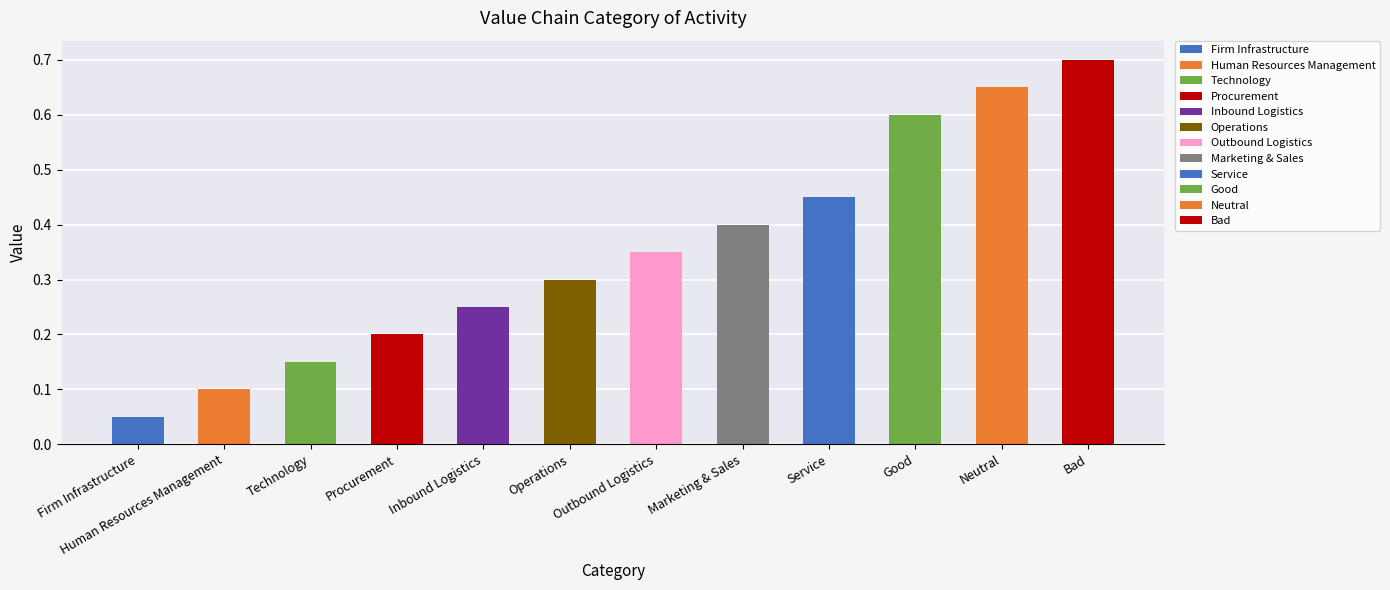

The chart shows a value of 0.7 at Neutral. True or false?

True